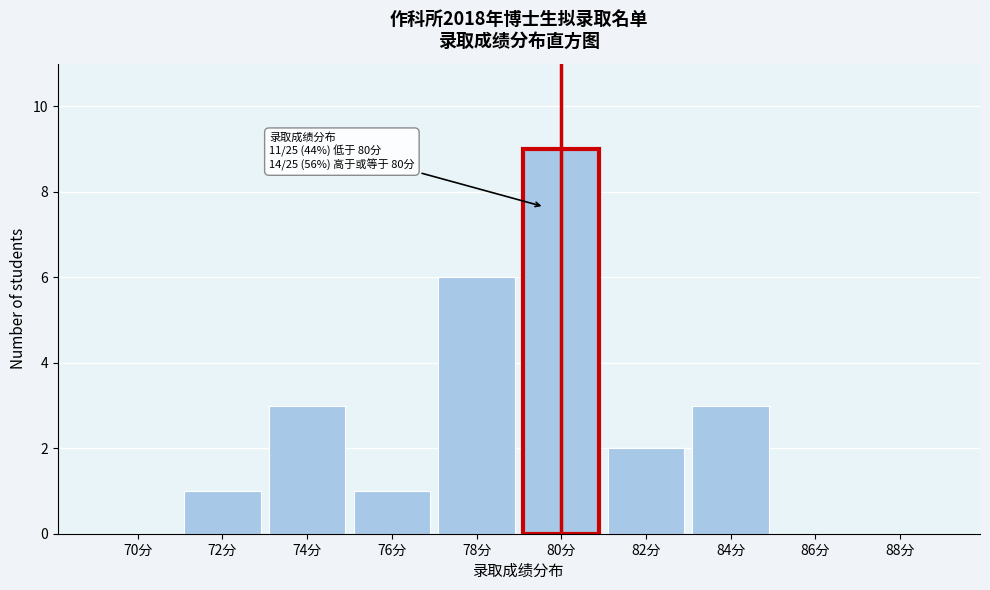

Reading left to right, list all the values displayed in this chart.

70分=0	72分=1	74分=3	76分=1	78分=6	80分=9	82分=2	84分=3	86分=0	88分=0